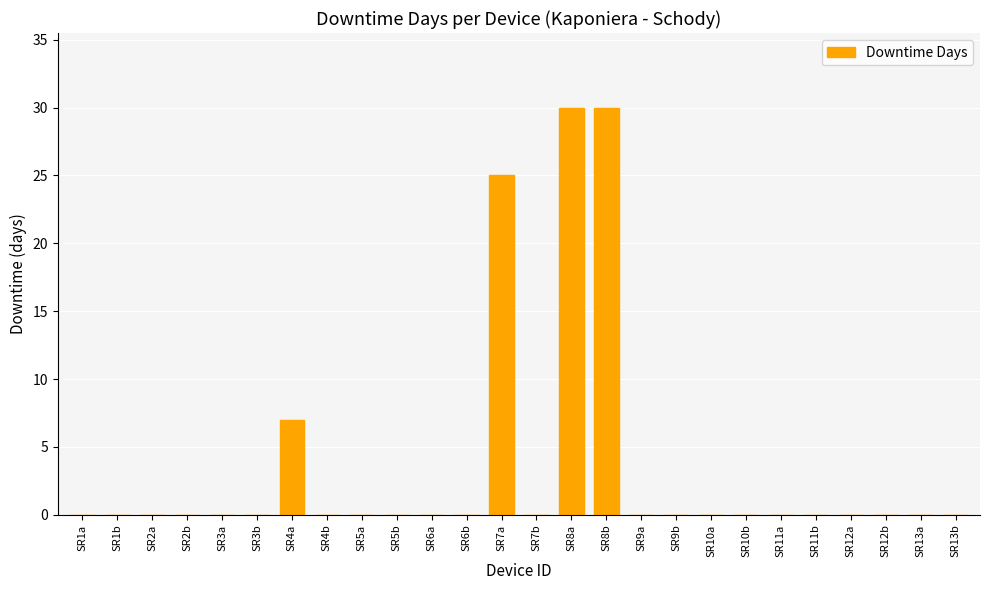

How many distinct data groups are displayed?

1